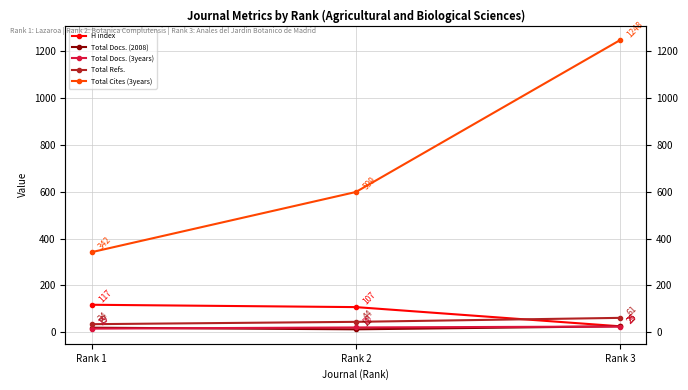

Where does the Total Docs. (2008) series first go above 19?

Rank 3